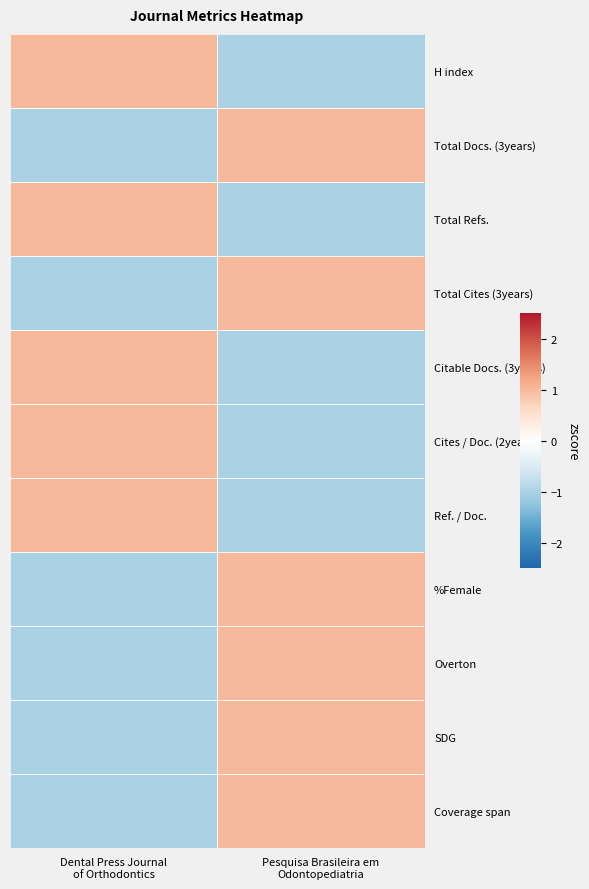

At Dental Press Journal of Orthodontics, list the series in order from smallest to largest.

Total Docs. (3years), Total Cites (3years), %Female, Overton, SDG, Coverage span, H index, Total Refs., Citable Docs. (3years), Cites / Doc. (2years), Ref. / Doc.